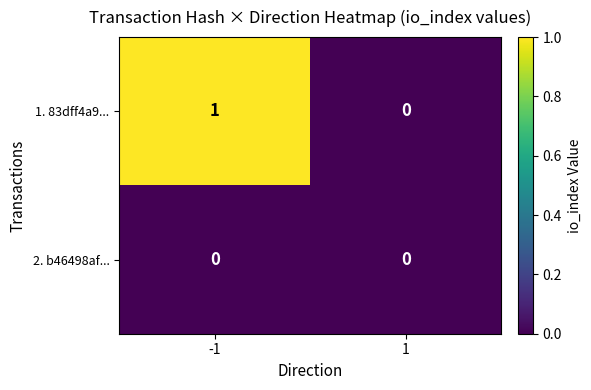

Which series has the widest spread of values?

1. 83dff4a9...